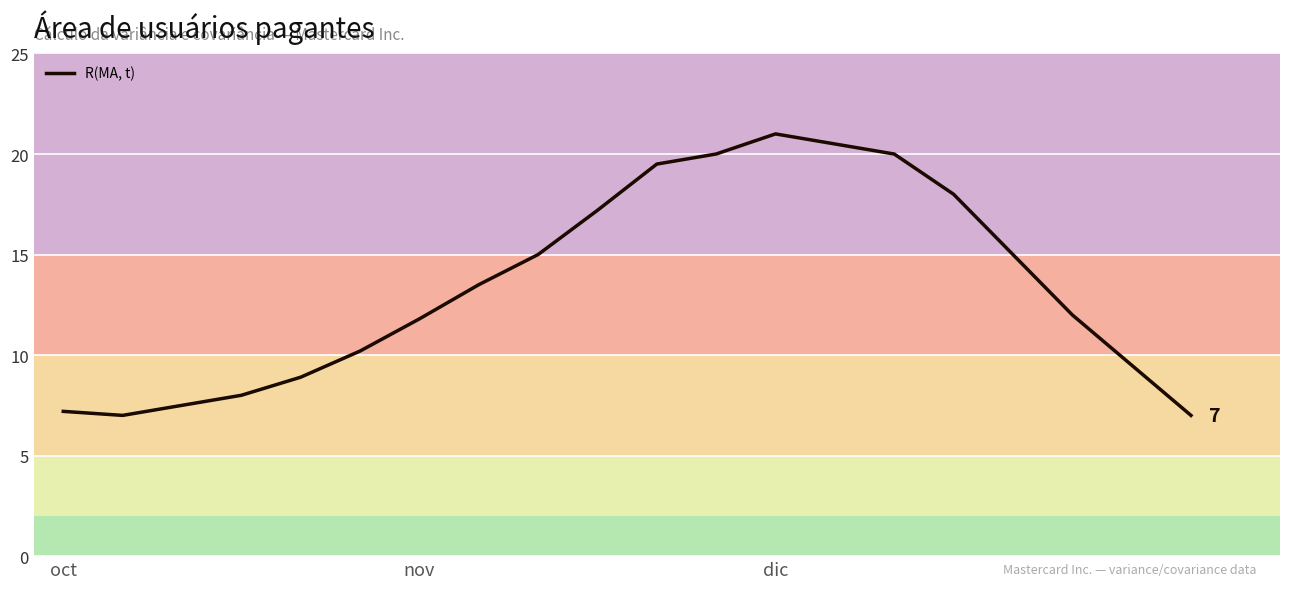

What is the difference between the maximum and minimum values?

14.0